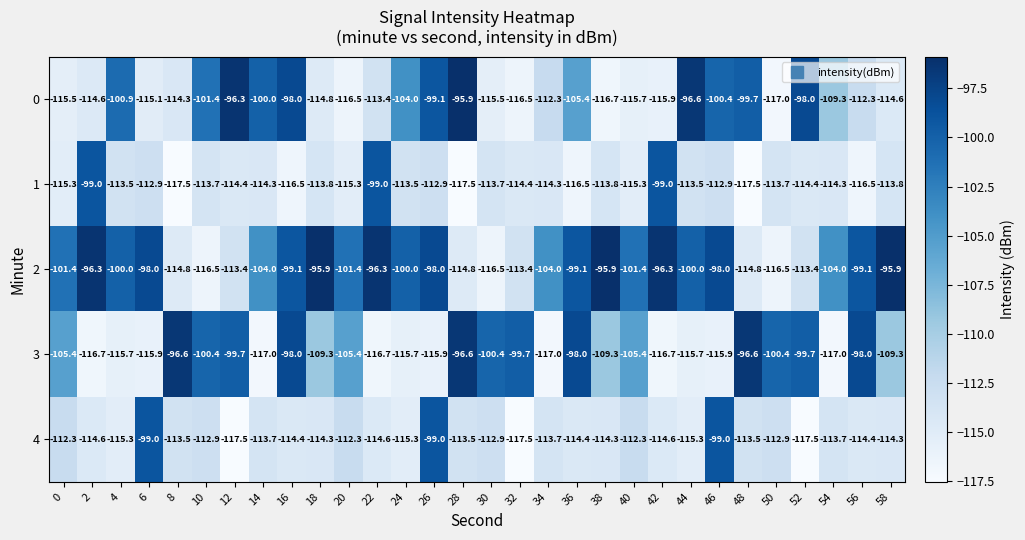

What value does the 3 series have at 18?

-109.3